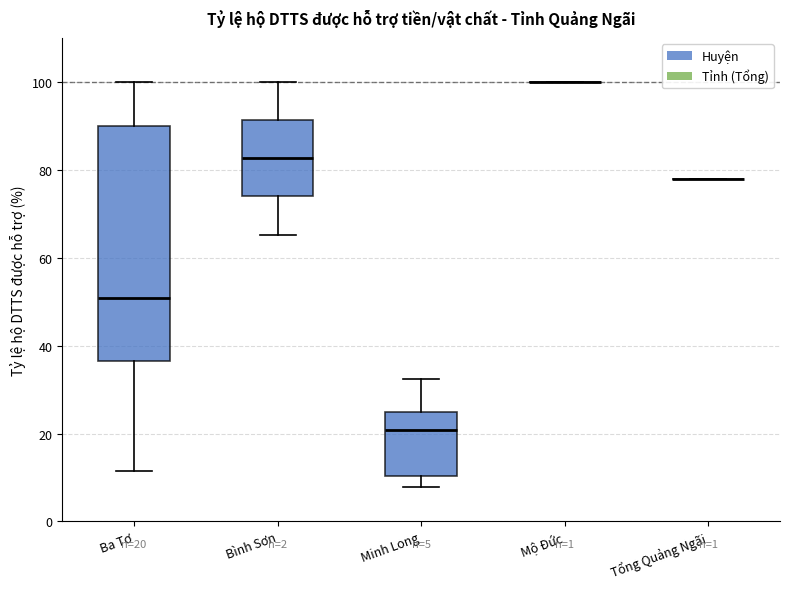

Comparing the boxes themselves (not the whiskers), which one is the tallest?

Ba Tơ